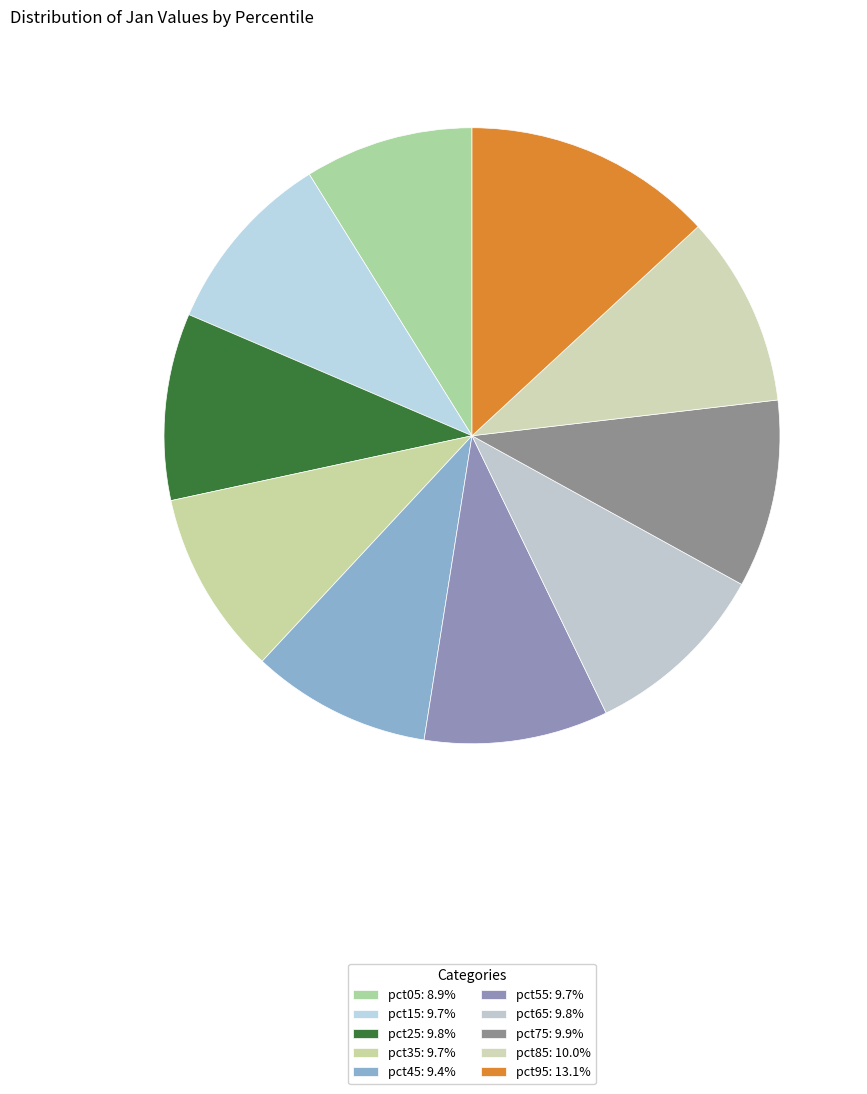

How many slices are in this pie chart?

10